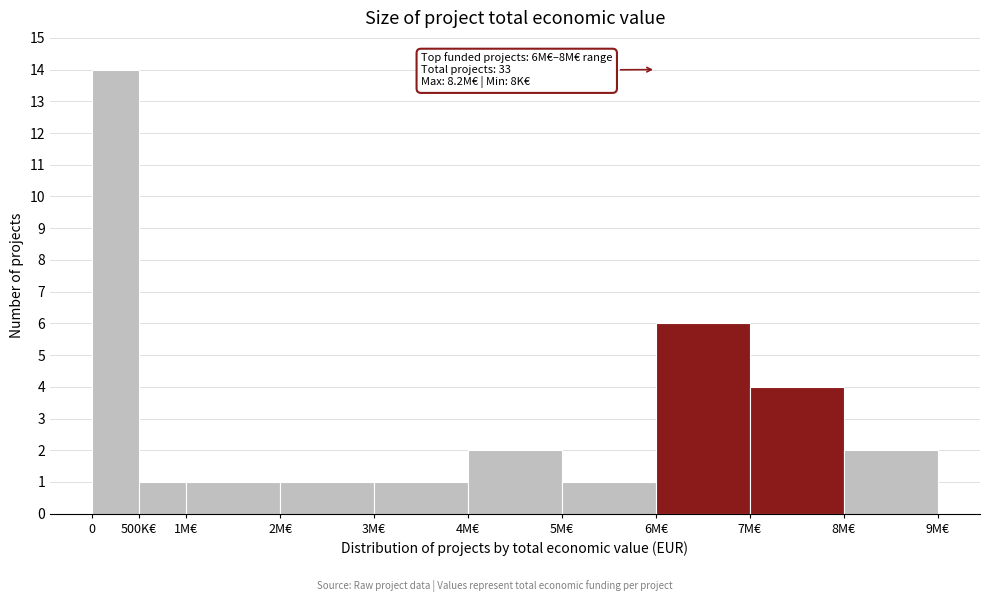

Reading right to left, what are all the values shown in this chart?

2	4	6	1	2	1	1	1	1	14